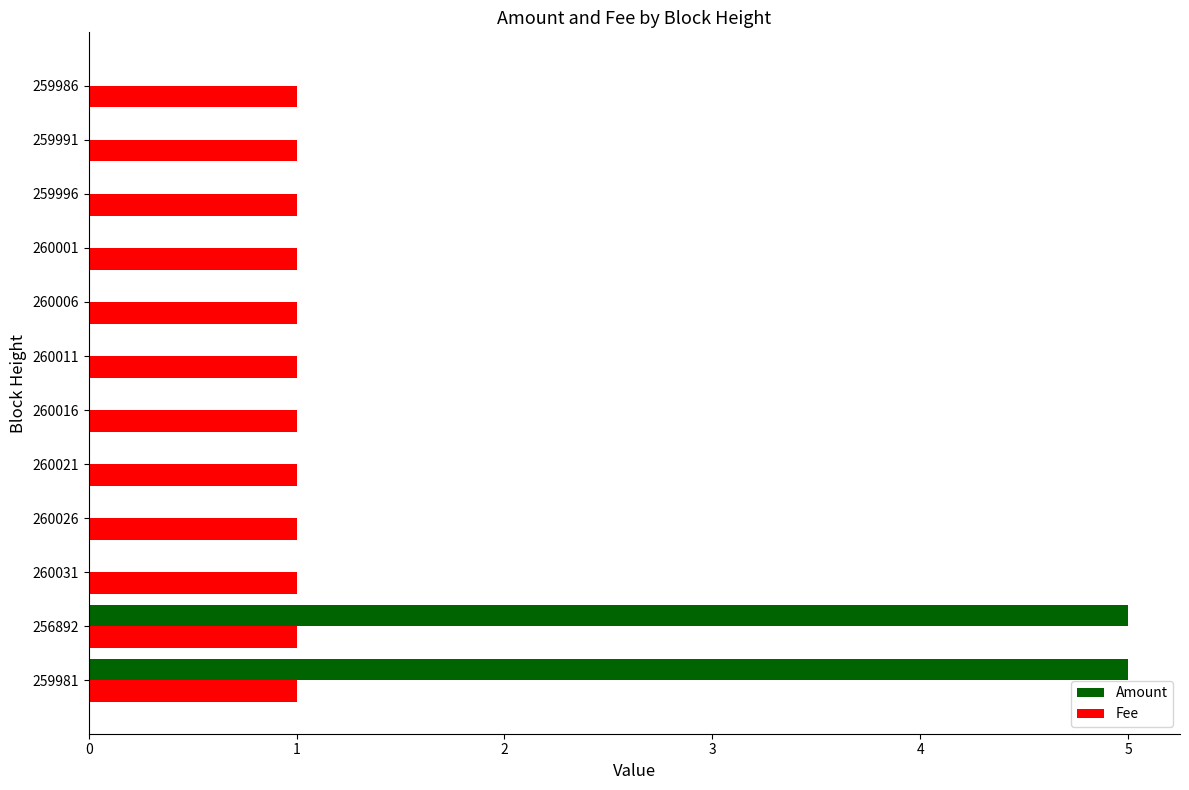

True or false: Amount has a value of 0 at 259996.

True